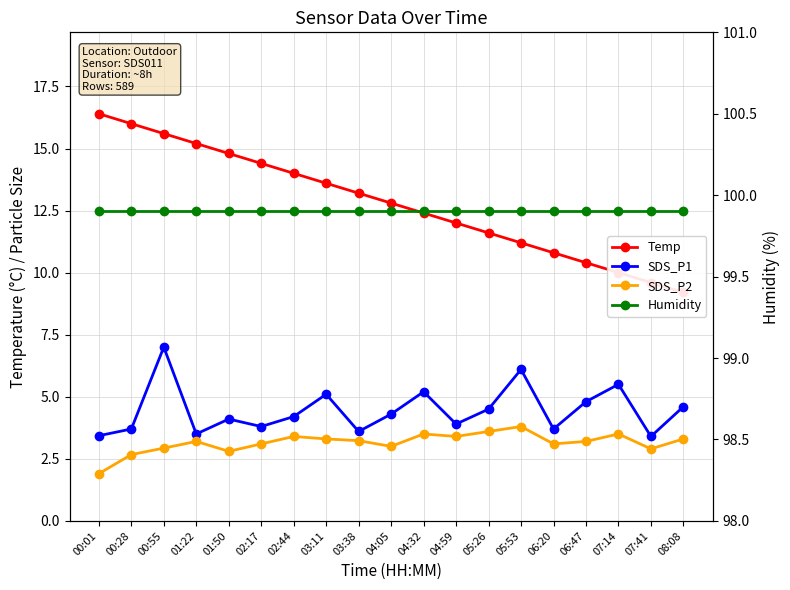

How many interior local peaks does the SDS_P2 series have?

5